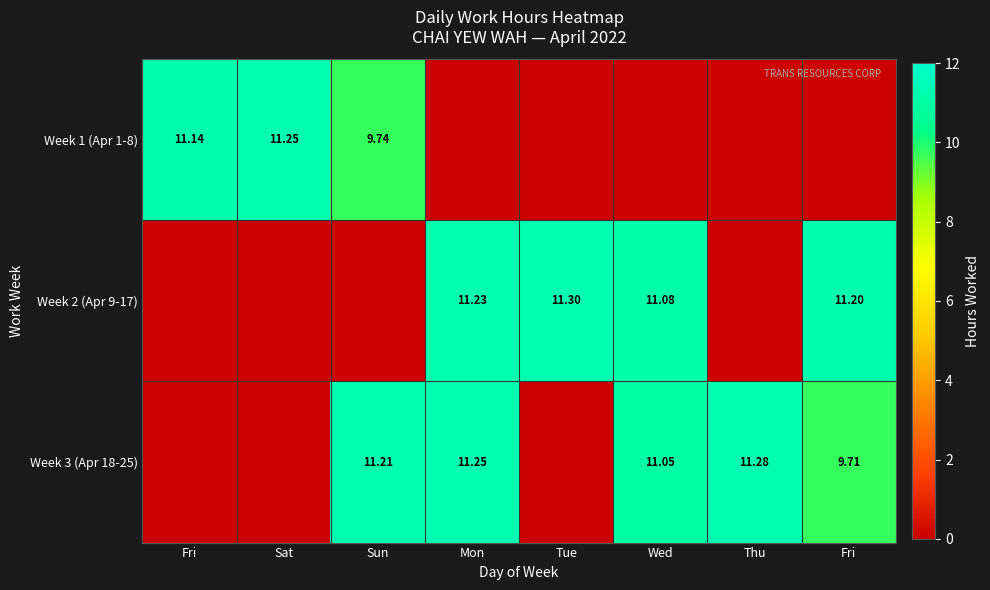

Which series changed the most between Sun and Fri?

Week 2 (Apr 9-17)